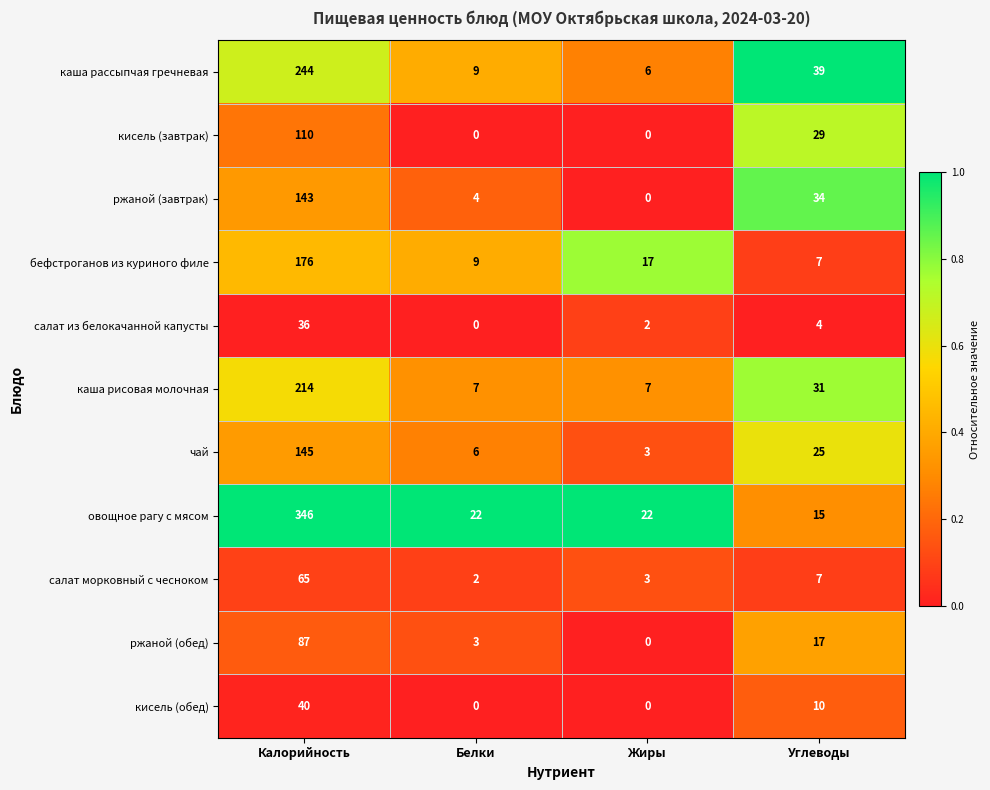

Is it true that салат морковный с чесноком equals 95 at Калорийность?

False